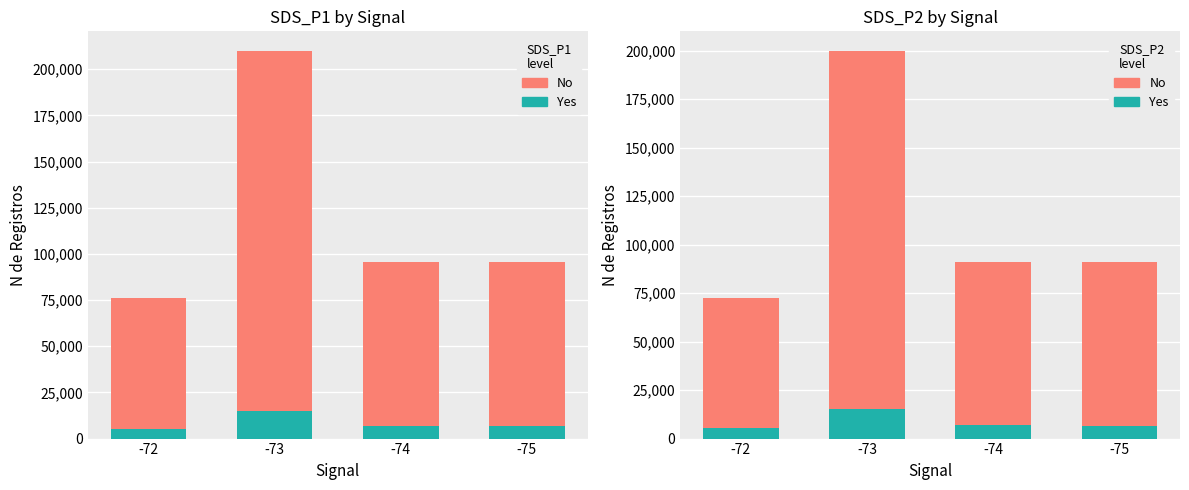

At which label does No reach its minimum?

-72